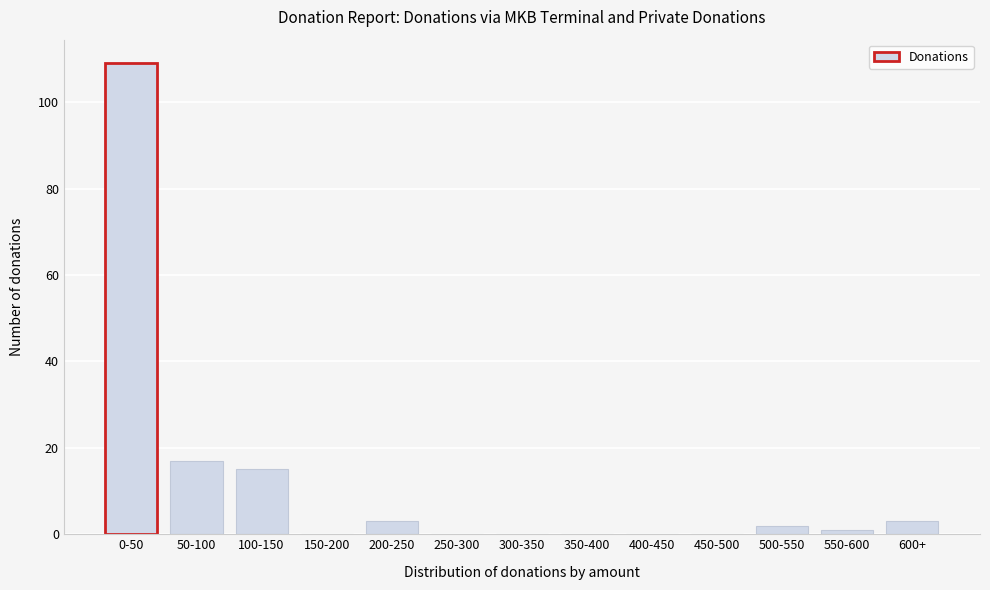

Reading left to right, transcribe all the data shown in this chart.

0-50=109	50-100=17	100-150=15	150-200=0	200-250=3	250-300=0	300-350=0	350-400=0	400-450=0	450-500=0	500-550=2	550-600=1	600+=3